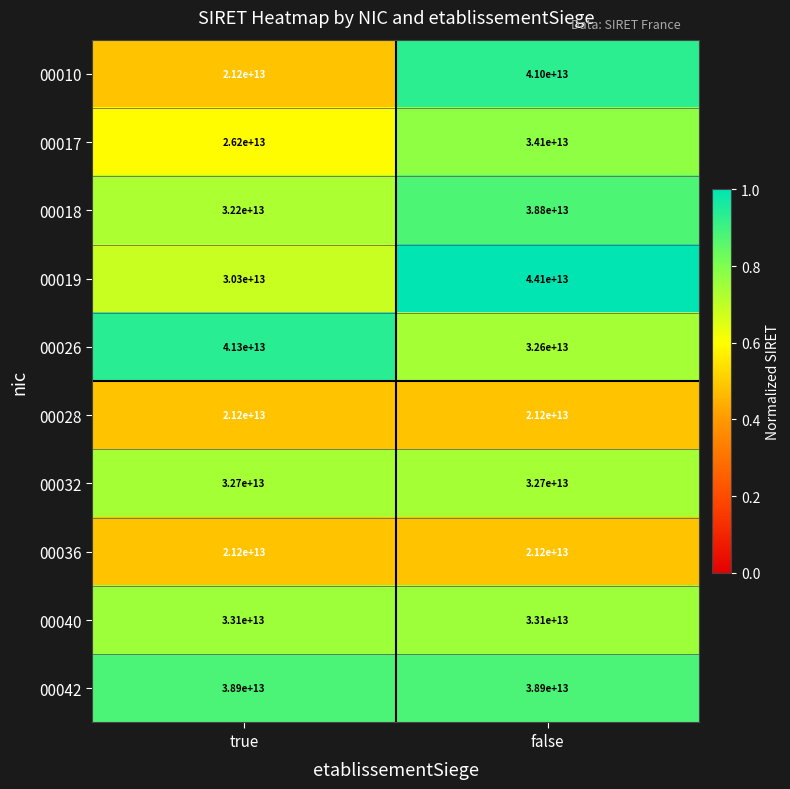

What is the difference between the maximum and minimum values in the 00019 series?

13800000000000